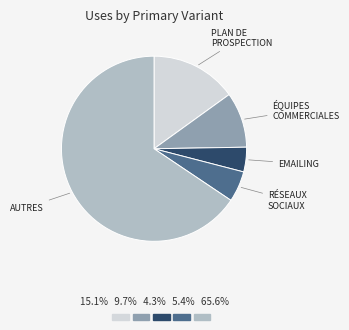

Is there any slice that represents more than half of the pie?

Yes